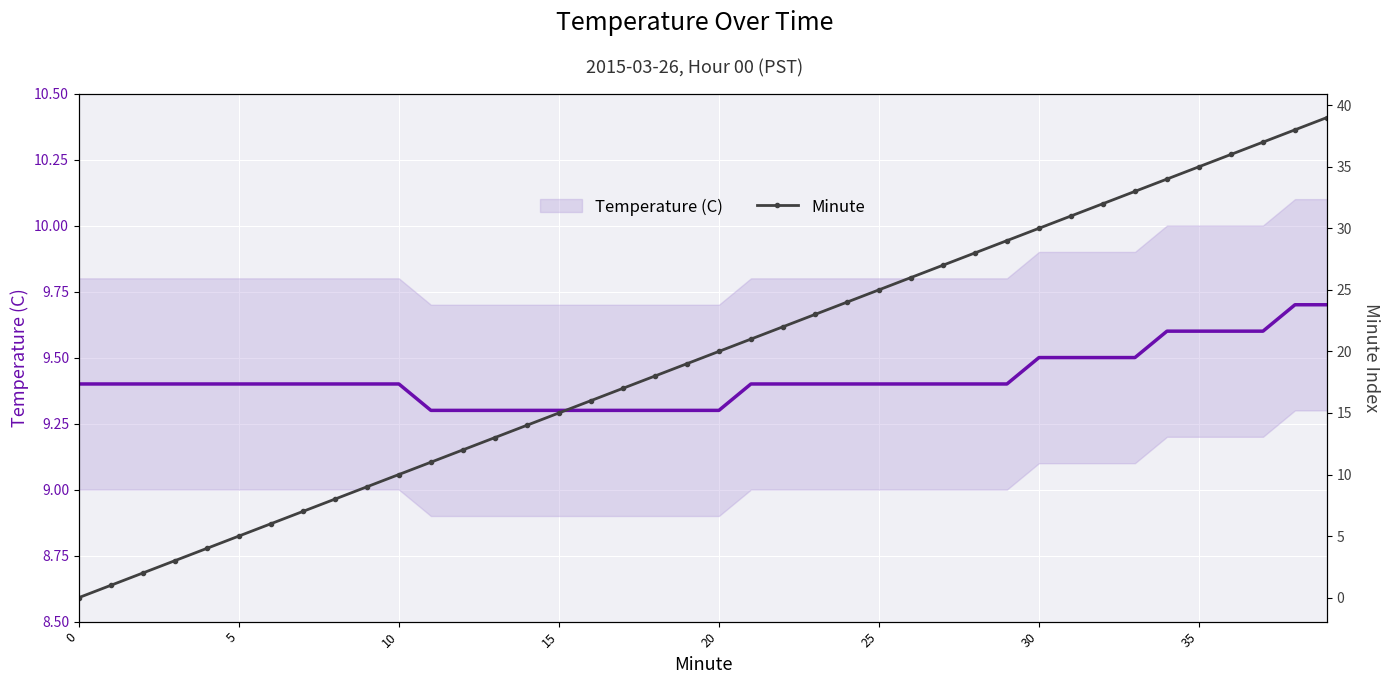

True or false: Temperature (C) has a value of 3.7 at 38.

False